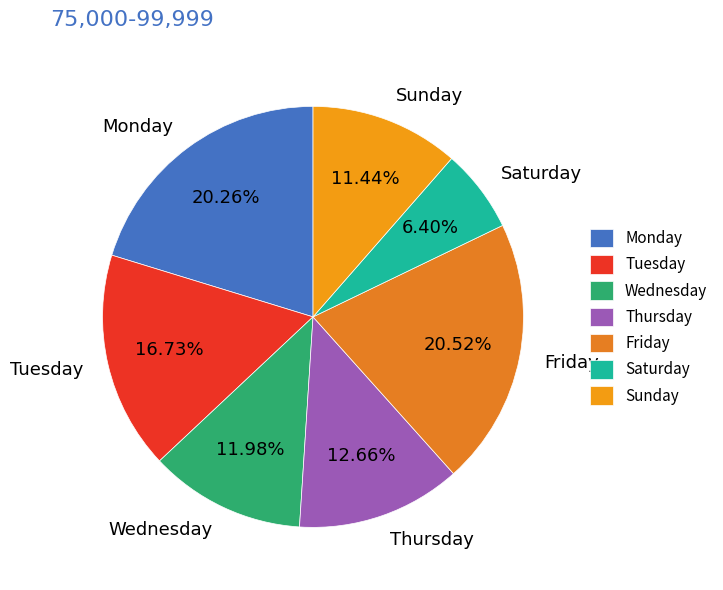

What is the ratio of the value at Thursday to the value at Sunday?

1.1